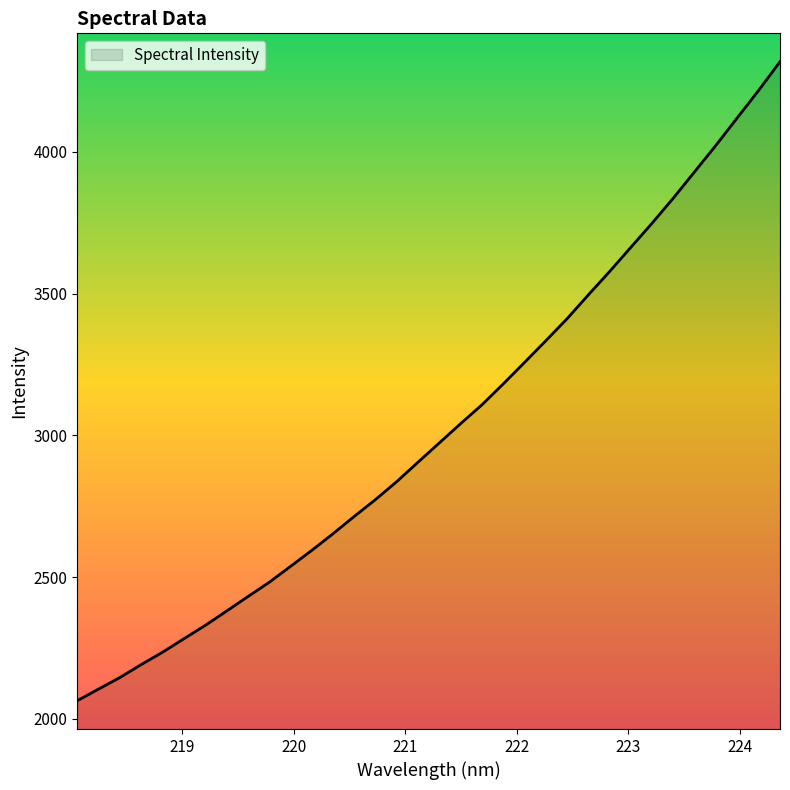

Does the chart display data point markers on the line(s)?

No